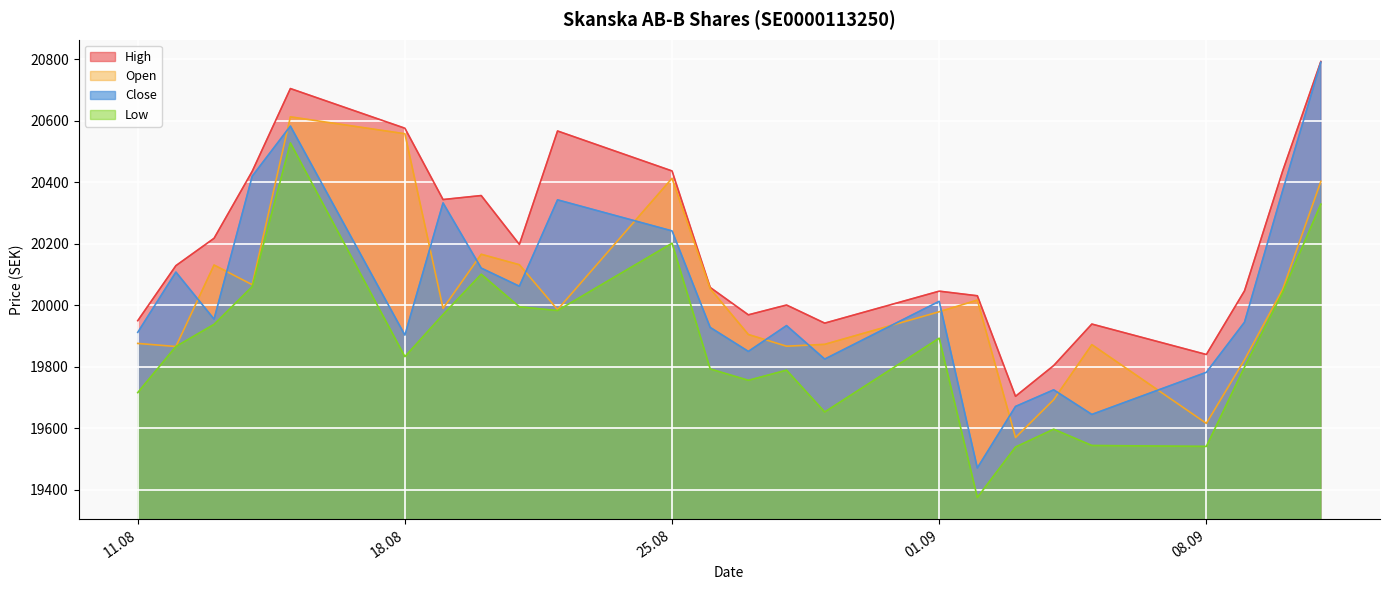

The value of Open at 19.08.2025 is 19990. True or false?

True